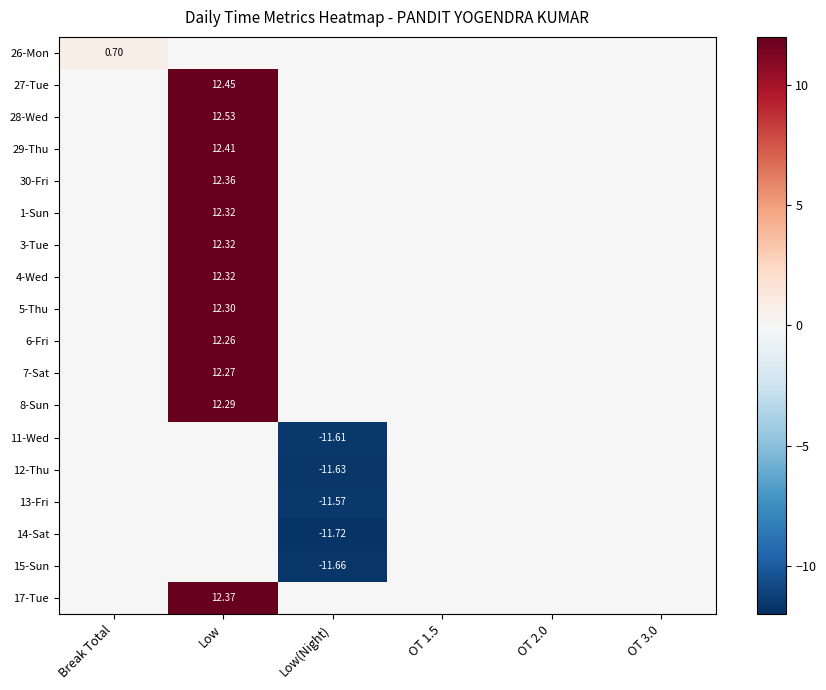

True or false: 12-Thu has a value of -7.2 at OT 2.0.

False